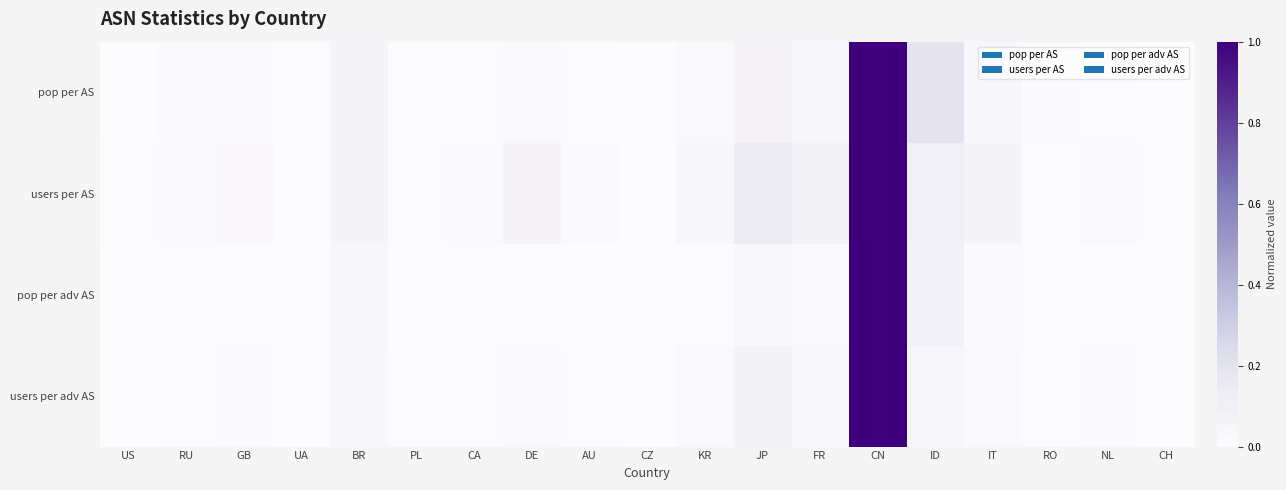

At which category is the sum across all series the highest?

CN